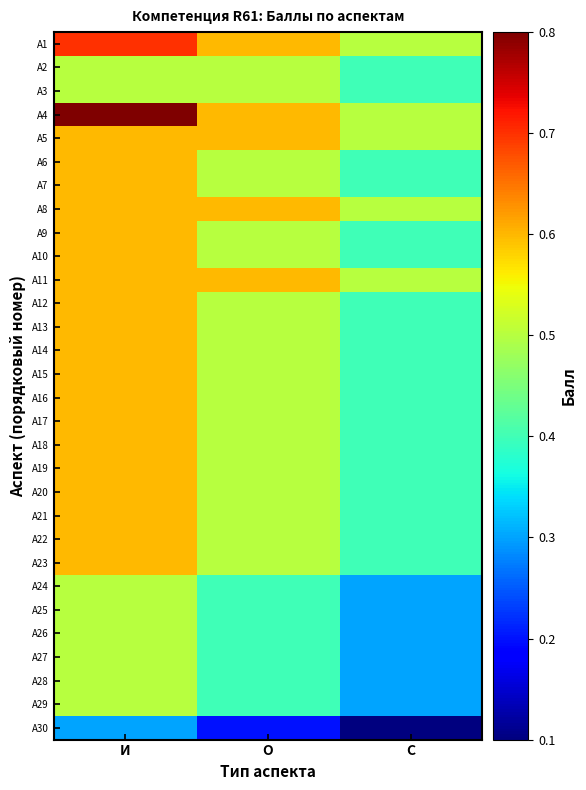

Between И and О, which series saw the biggest shift?

А4